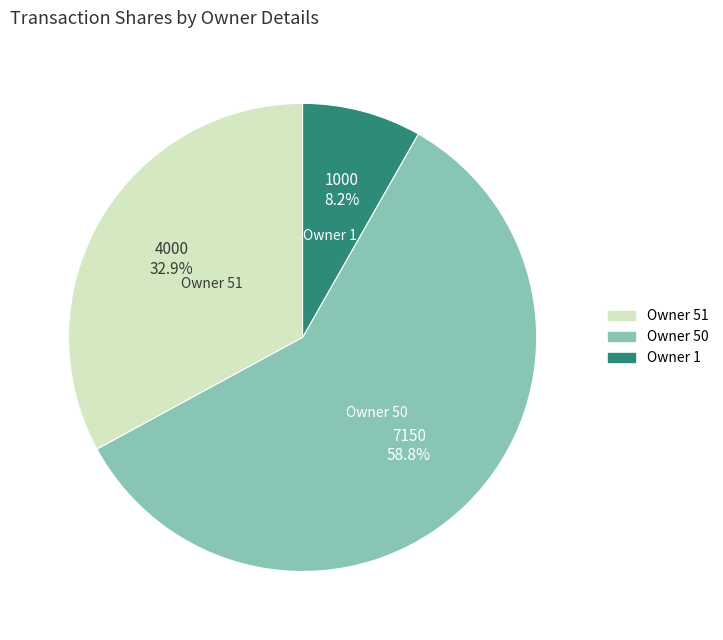

To the nearest percent, what is the average slice percentage?

33%